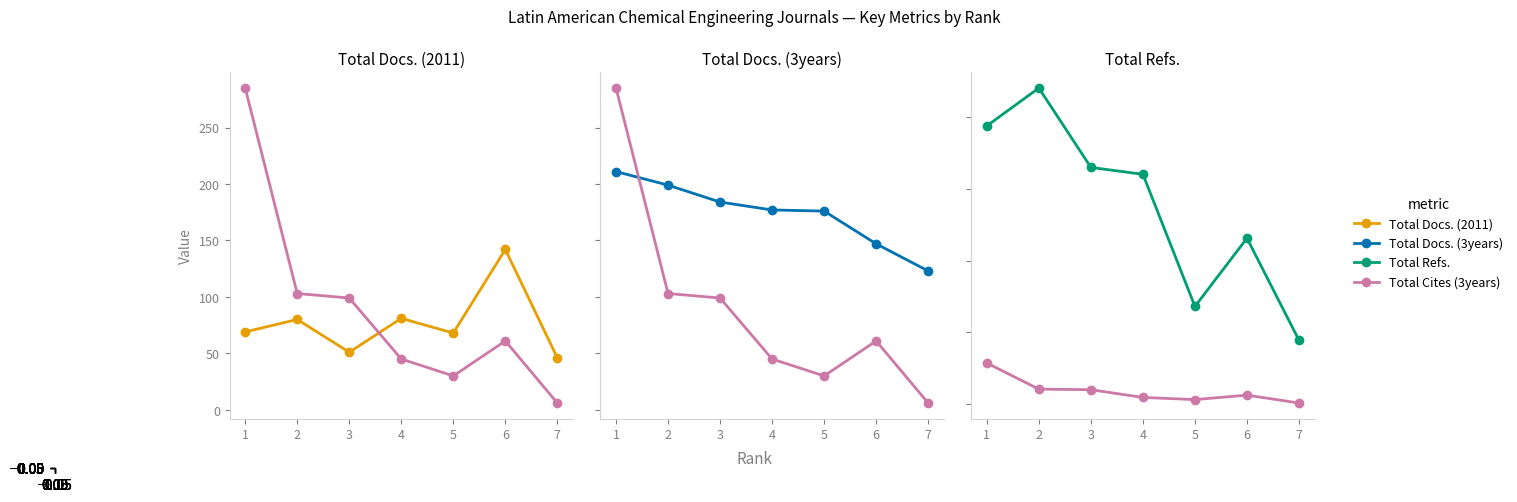

Where is the first local maximum for Total Cites (3years)?

6